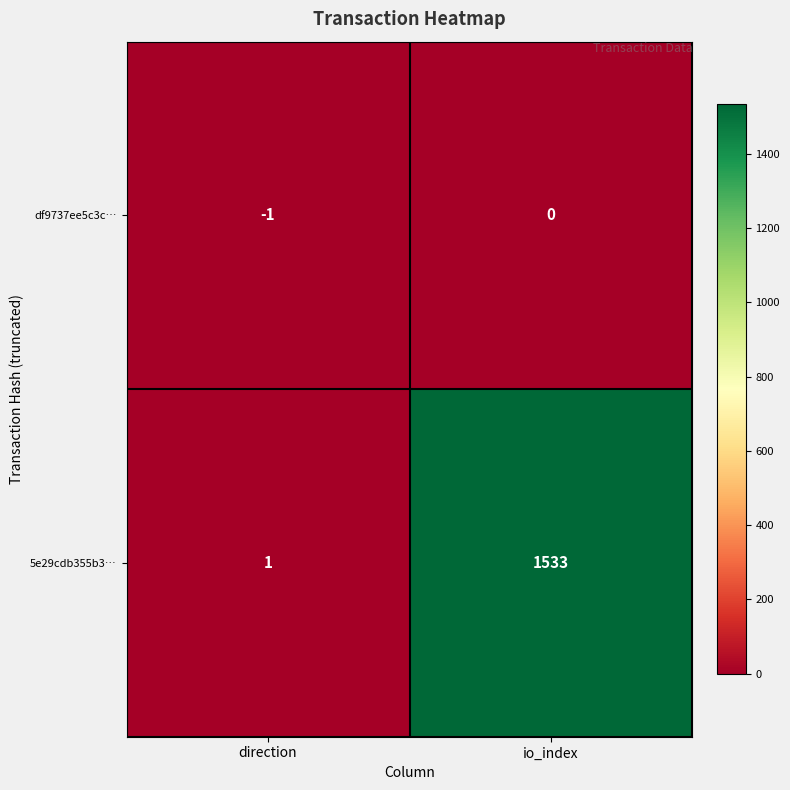

Count the number of data series in this chart.

2